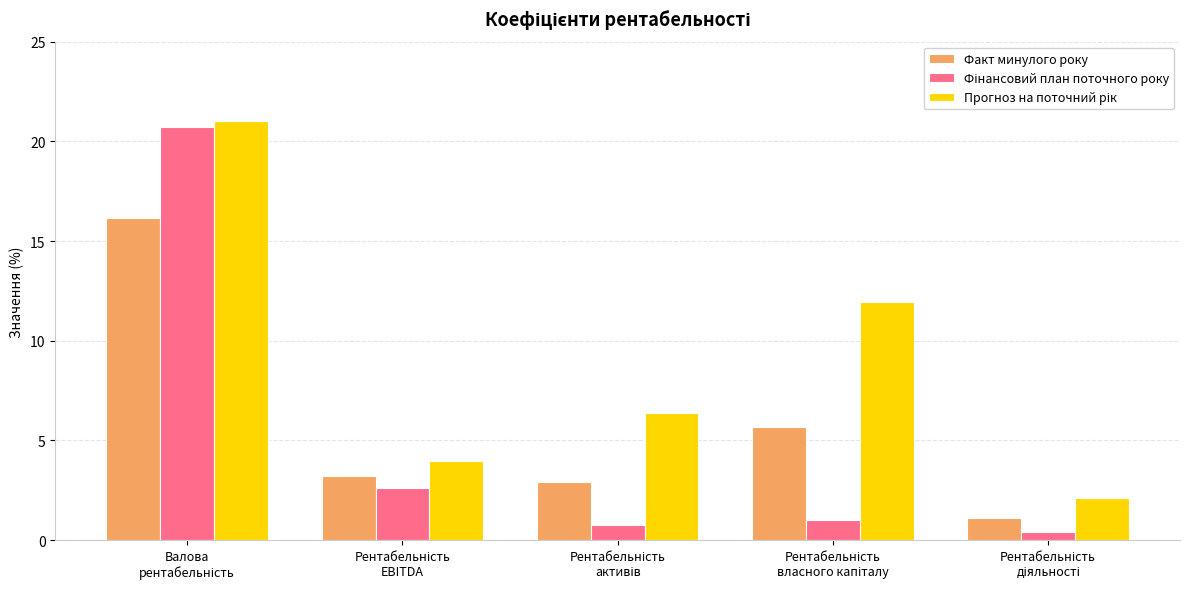

What is the lowest value of the Факт минулого року series?

1.1